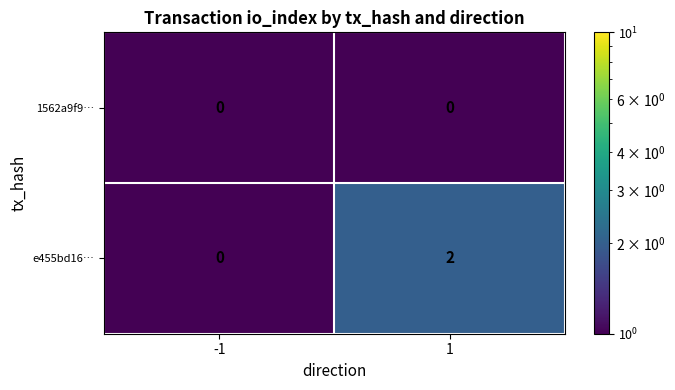

True or false: e455bd16… has a value of 1 at -1.

False